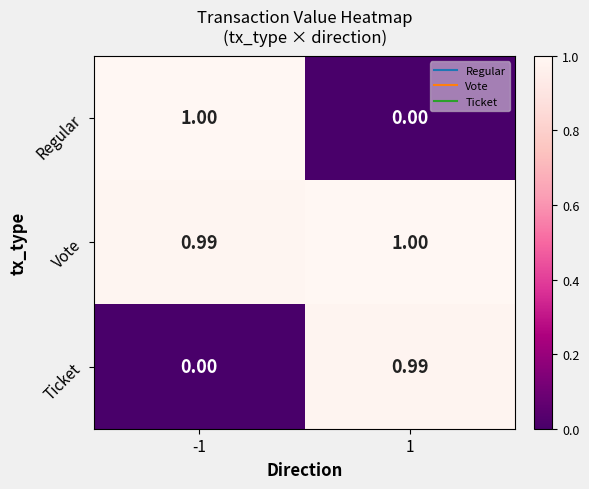

Rank the series at -1 from highest to lowest value.

Regular, Vote, Ticket